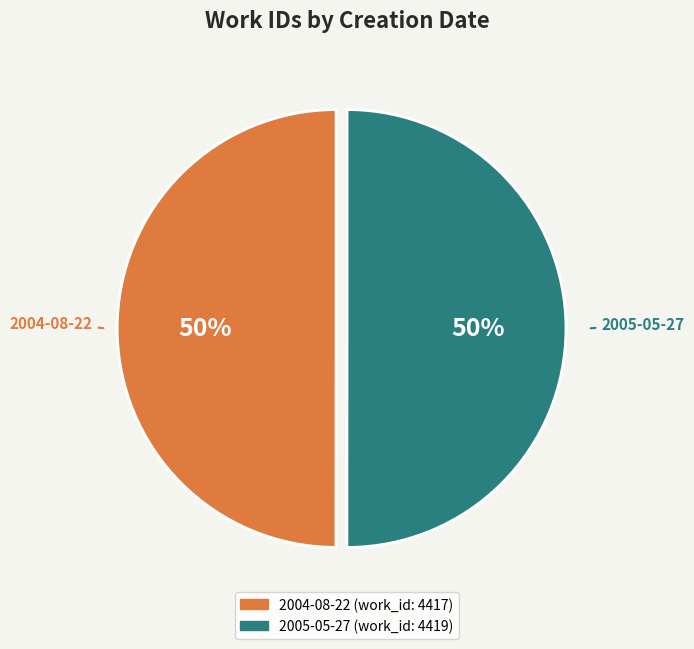

Approximately how many times larger is the value at 2005-05-27 compared to 2004-08-22?

1.0